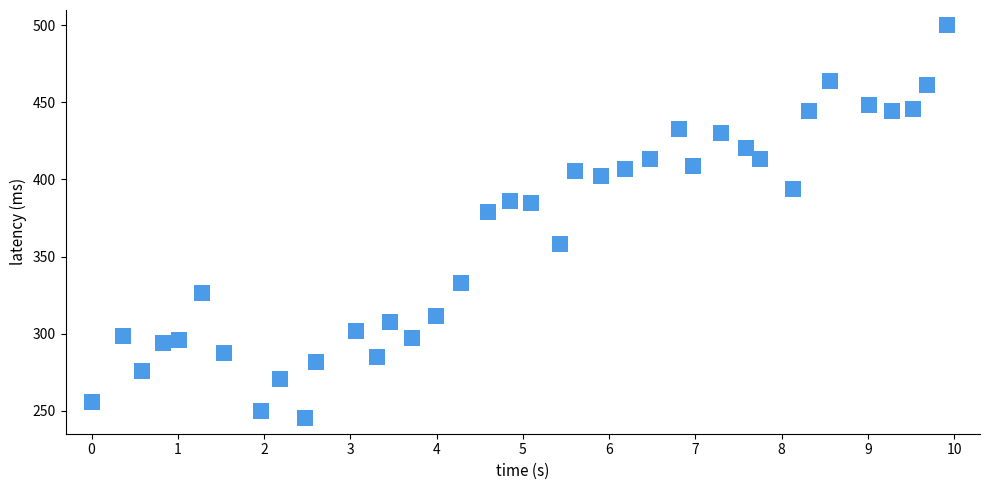

What is the range of X values (max minus min)?

9.9